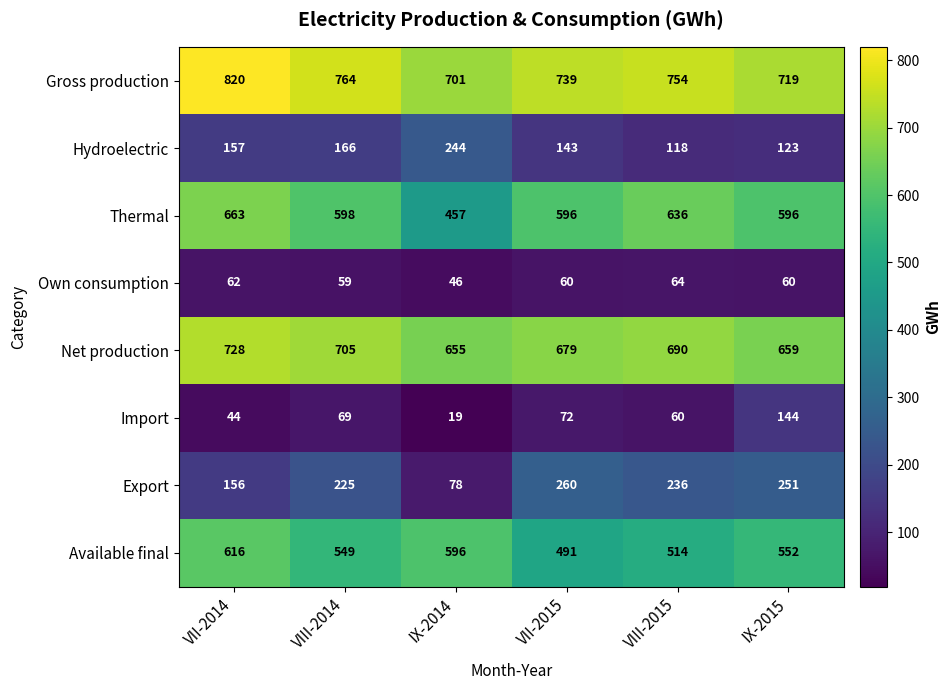

At IX-2015, list the series in order from smallest to largest.

Own consumption, Hydroelectric, Import, Export, Available final, Thermal, Net production, Gross production